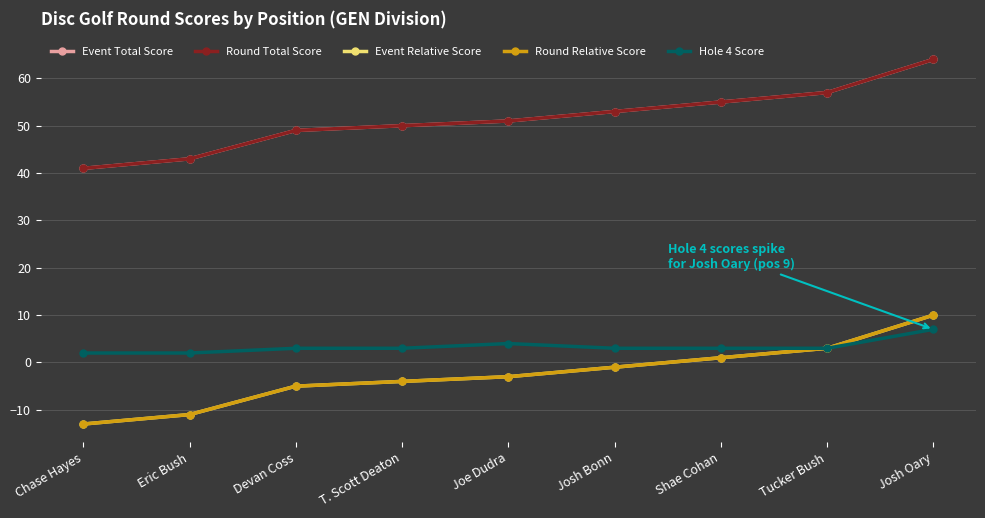

Is this an area chart (filled region under the line)?

No